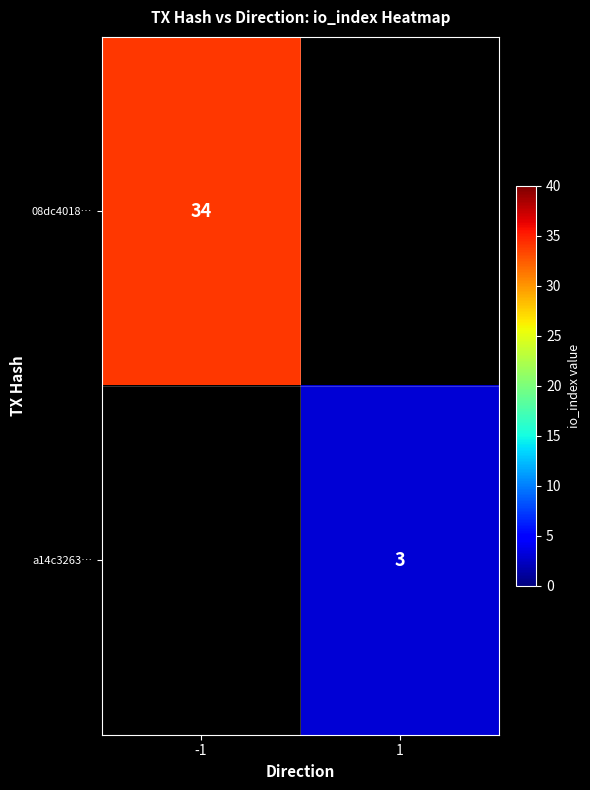

Count the number of data series in this chart.

2